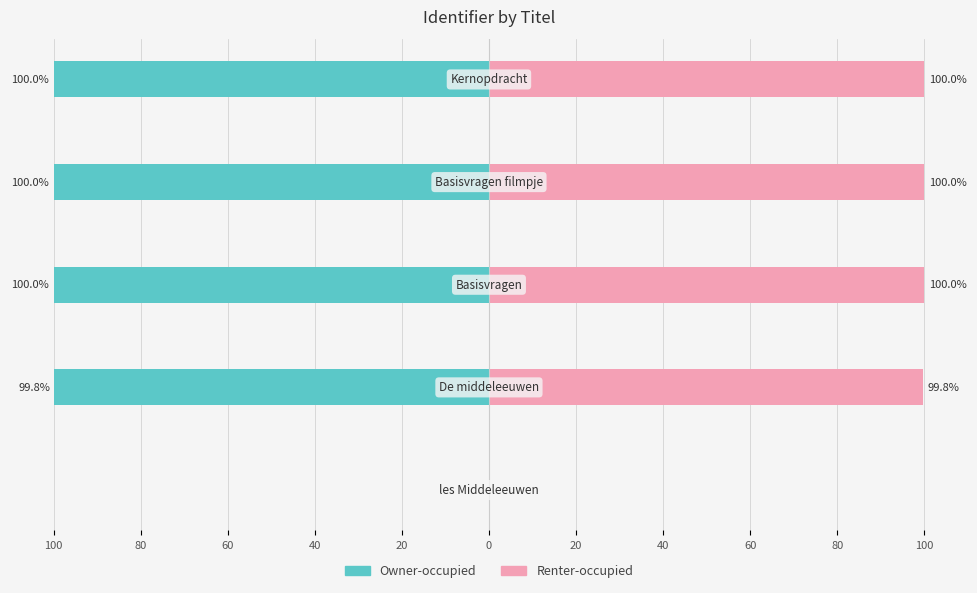

How many groups of bars are there?

5